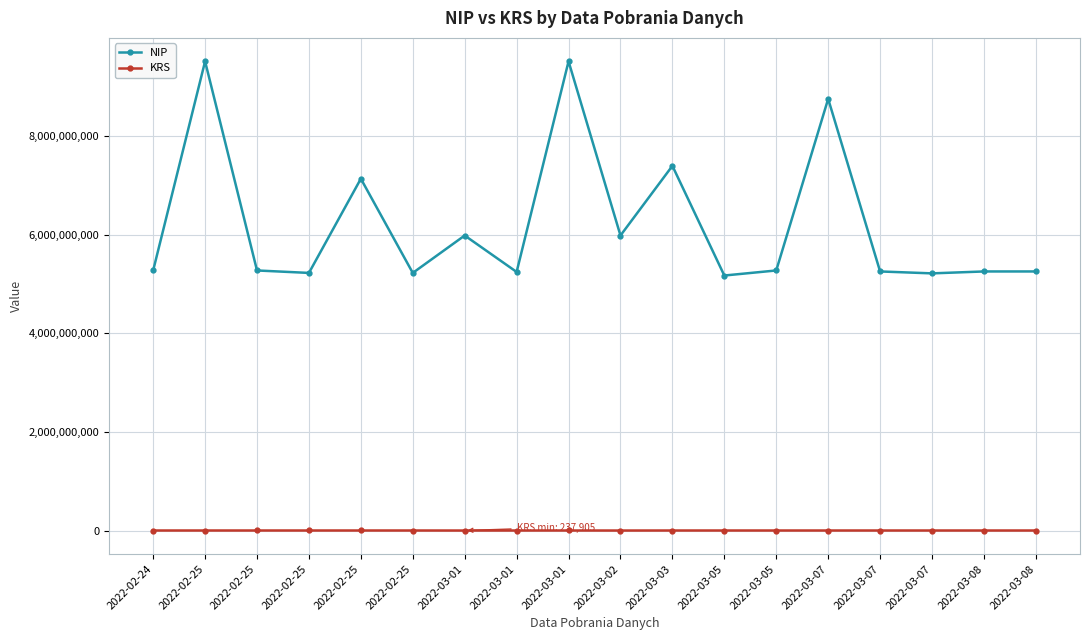

Count the number of categories in the chart.

18